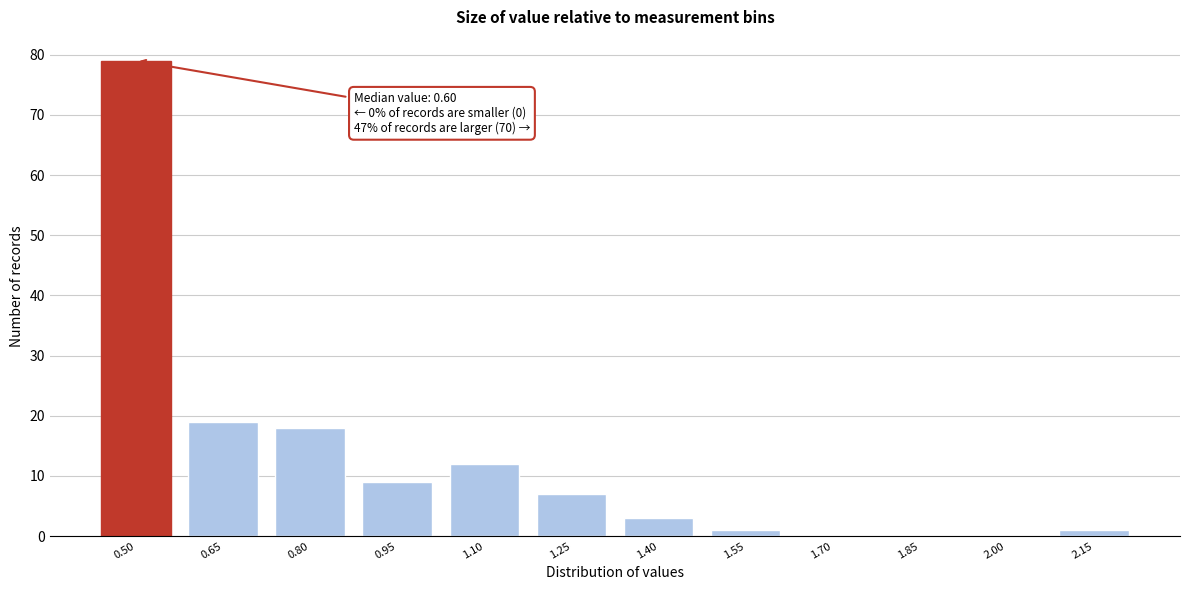

Reading left to right, list all the values displayed in this chart.

0.50=79	0.65=19	0.80=18	0.95=9	1.10=12	1.25=7	1.40=3	1.55=1	1.70=0	1.85=0	2.00=0	2.15=1